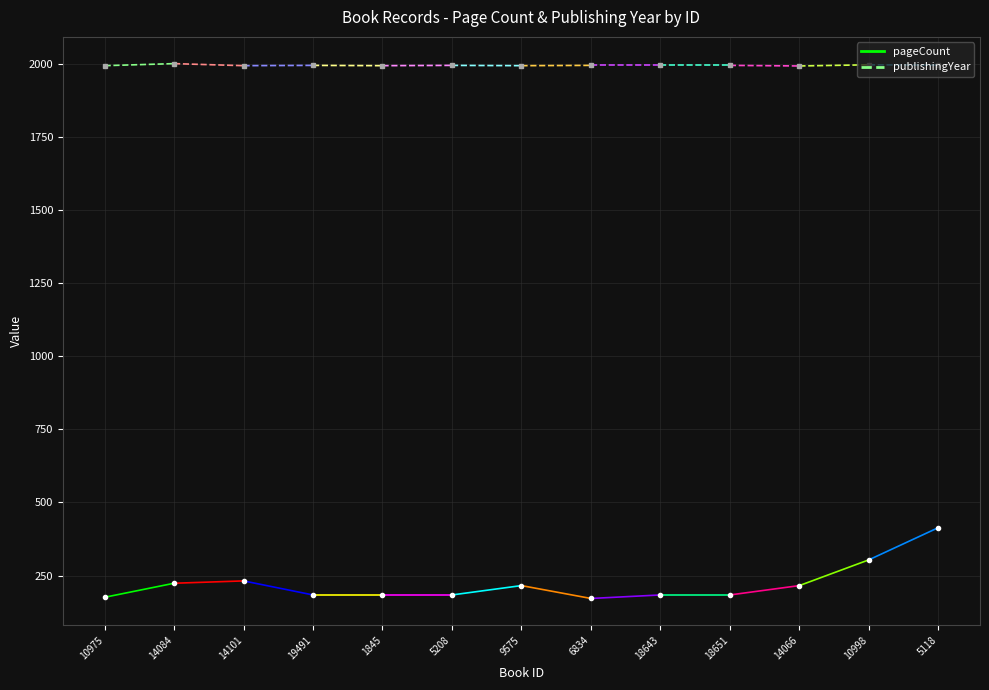

What is the difference between the highest and lowest values at 10975?

1817